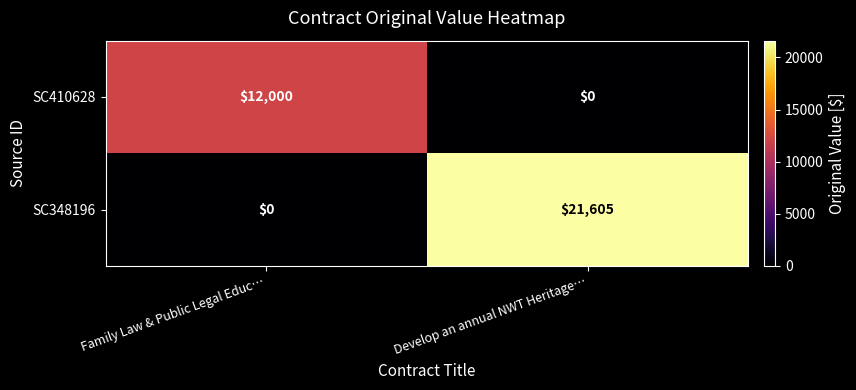

Reading left to right, list all the values displayed in this chart.

SC410628: 12000	0
SC348196: 0	21605